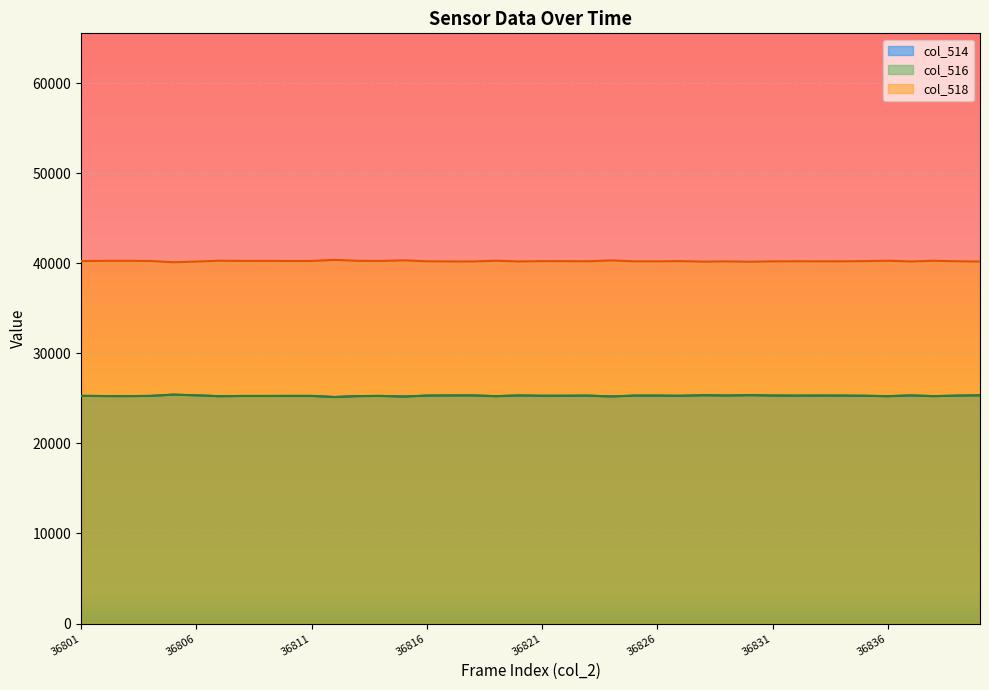

What are all the series names shown in the legend?

col_514, col_516, col_518